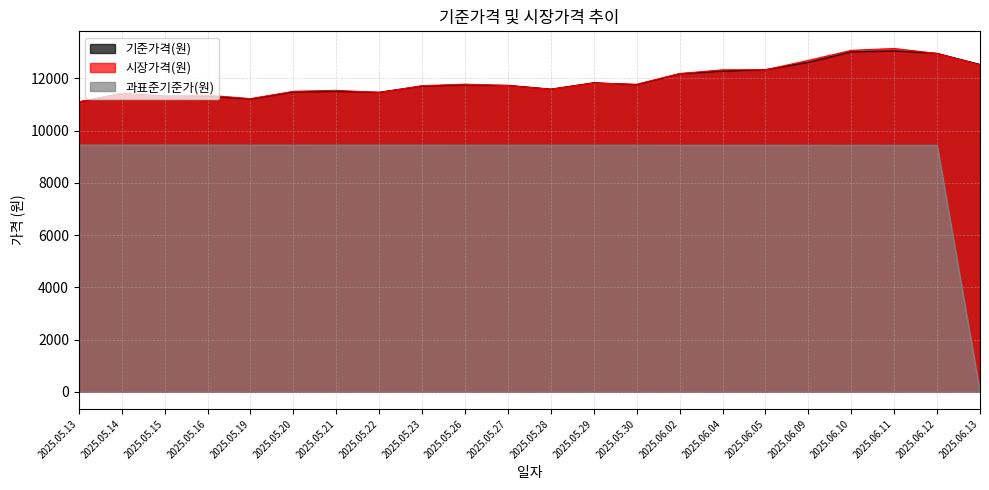

Reading right to left, list all the values displayed in this chart.

기준가격(원): 2025.06.13=12530.7	2025.06.12=12952.9	2025.06.11=13050.0	2025.06.10=13013.1	2025.06.09=12609.2	2025.06.05=12330.8	2025.06.04=12271.9	2025.06.02=12174.7	2025.05.30=11755.3	2025.05.29=11830.5	2025.05.28=11584.6	2025.05.27=11730.1	2025.05.26=11746.3	2025.05.23=11704.0	2025.05.22=11466.5	2025.05.21=11498.1	2025.05.20=11477.6	2025.05.19=11208.3	2025.05.16=11313.9	2025.05.15=11321.0	2025.05.14=11422.0	2025.05.13=11092.8
시장가격(원): 2025.06.13=12510.0	2025.06.12=12950.0	2025.06.11=13140.0	2025.06.10=13070.0	2025.06.09=12685.0	2025.06.05=12325.0	2025.06.04=12325.0	2025.06.02=12180.0	2025.05.30=11770.0	2025.05.29=11815.0	2025.05.28=11580.0	2025.05.27=11720.0	2025.05.26=11775.0	2025.05.23=11715.0	2025.05.22=11455.0	2025.05.21=11540.0	2025.05.20=11500.0	2025.05.19=11220.0	2025.05.16=11355.0	2025.05.15=11295.0	2025.05.14=11410.0	2025.05.13=11100.0
과표준기준가(원): 2025.06.13=0.0	2025.06.12=9433.8	2025.06.11=9434.1	2025.06.10=9434.4	2025.06.09=9434.7	2025.06.05=9435.8	2025.06.04=9436.1	2025.06.02=9436.6	2025.05.30=9437.4	2025.05.29=9437.7	2025.05.28=9437.9	2025.05.27=9438.1	2025.05.26=9438.4	2025.05.23=9439.2	2025.05.22=9439.4	2025.05.21=9439.7	2025.05.20=9439.9	2025.05.19=9440.2	2025.05.16=9440.9	2025.05.15=9441.1	2025.05.14=9441.4	2025.05.13=9441.6